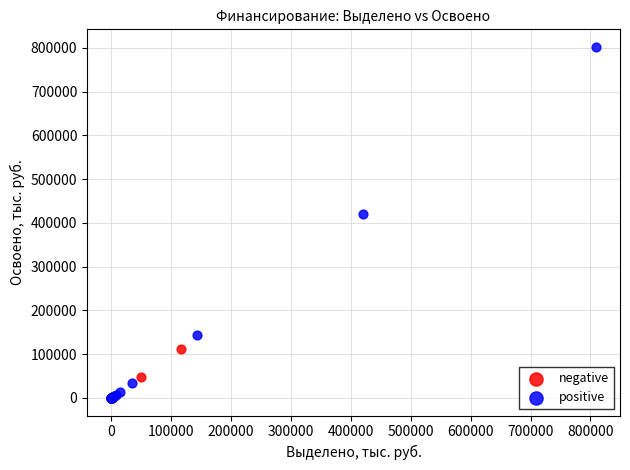

Which series reaches the maximum Y coordinate?

positive